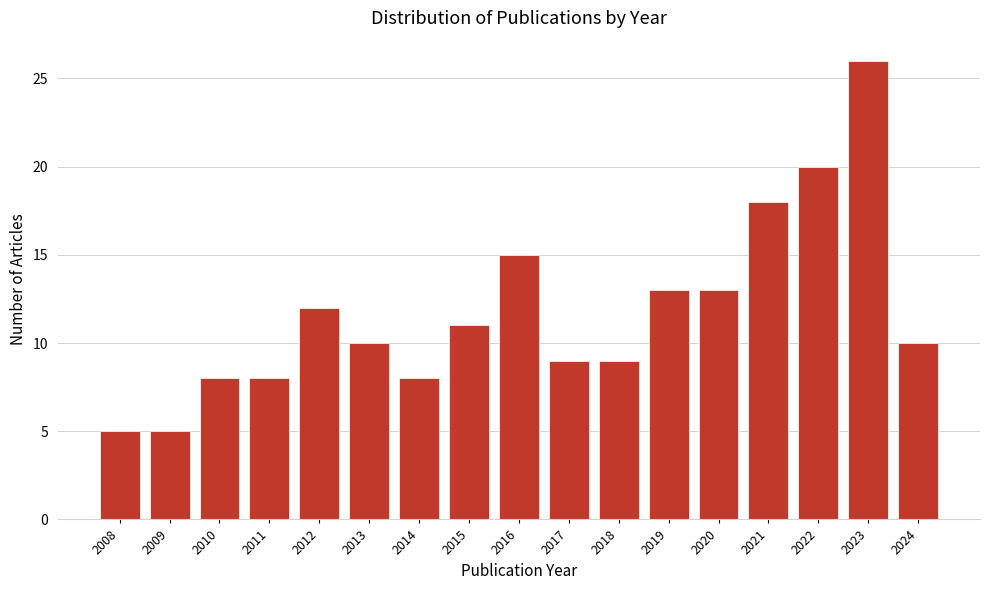

Reading left to right, transcribe all the data shown in this chart.

5	5	8	8	12	10	8	11	15	9	9	13	13	18	20	26	10